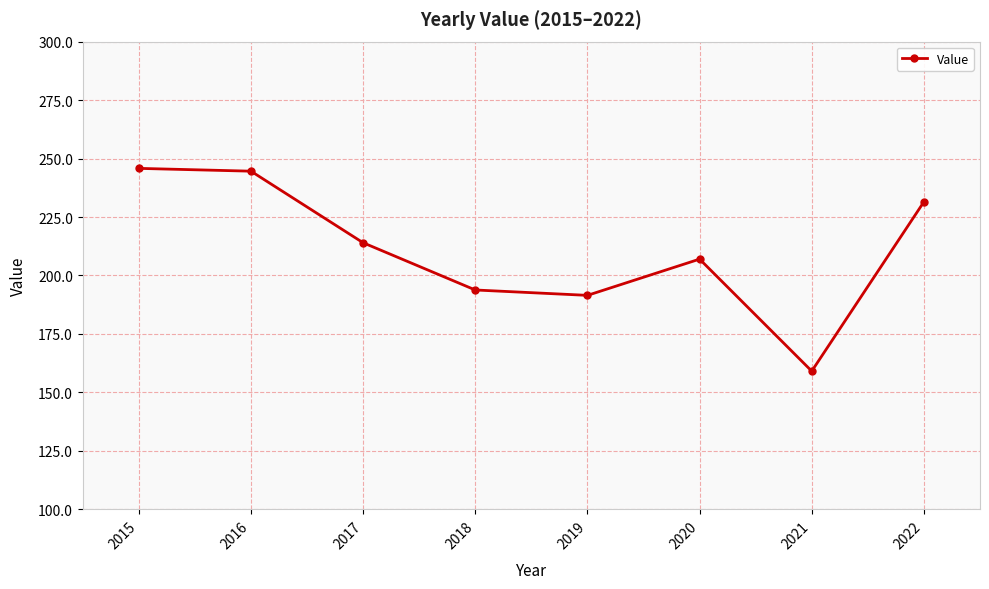

Is it true that the value at 2015 is 245.8?

True